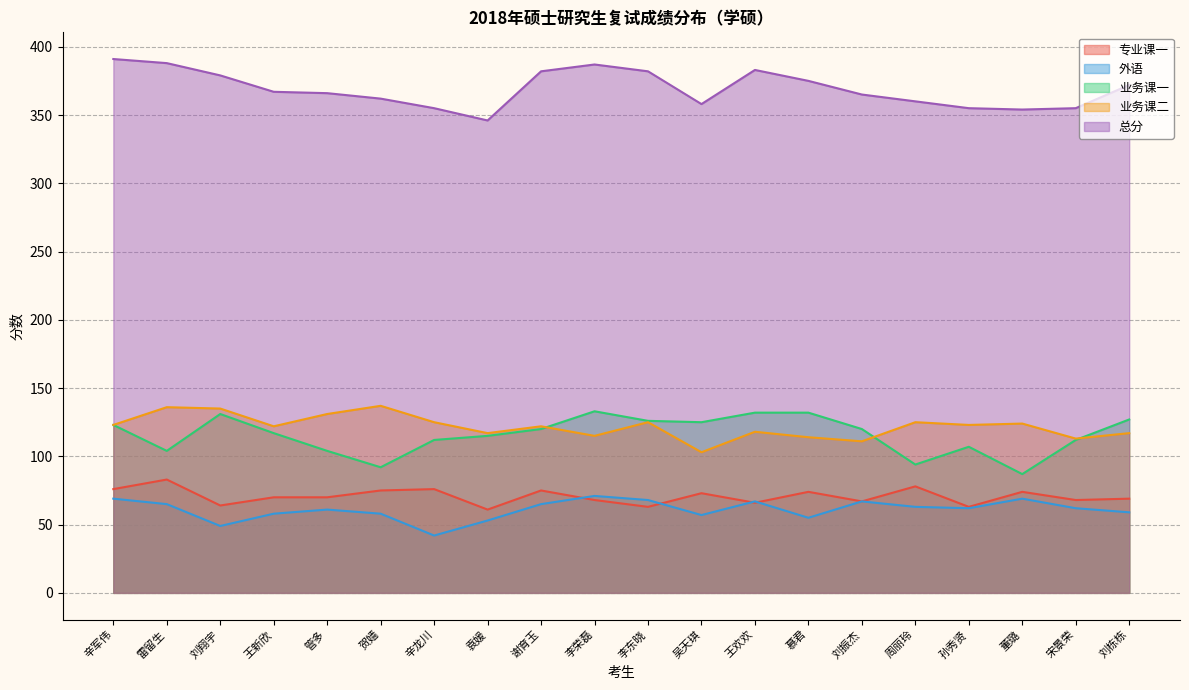

Reading right to left, what are all the values shown in this chart?

专业课一: 刘栋栋=69	宋景荣=68	董璐=74	孙秀贤=63	周丽玲=78	刘振杰=67	慕君=74	王欢欢=66	吴天琪=73	李东晓=63	李荣磊=68	谢育玉=75	袁媛=61	辛龙川=76	贺嫱=75	管多=70	王新欣=70	刘翔宇=64	雷留生=83	辛军伟=76
外语: 刘栋栋=59	宋景荣=62	董璐=69	孙秀贤=62	周丽玲=63	刘振杰=67	慕君=55	王欢欢=67	吴天琪=57	李东晓=68	李荣磊=71	谢育玉=65	袁媛=53	辛龙川=42	贺嫱=58	管多=61	王新欣=58	刘翔宇=49	雷留生=65	辛军伟=69
业务课一: 刘栋栋=127	宋景荣=112	董璐=87	孙秀贤=107	周丽玲=94	刘振杰=120	慕君=132	王欢欢=132	吴天琪=125	李东晓=126	李荣磊=133	谢育玉=120	袁媛=115	辛龙川=112	贺嫱=92	管多=104	王新欣=117	刘翔宇=131	雷留生=104	辛军伟=123
业务课二: 刘栋栋=117	宋景荣=113	董璐=124	孙秀贤=123	周丽玲=125	刘振杰=111	慕君=114	王欢欢=118	吴天琪=103	李东晓=125	李荣磊=115	谢育玉=122	袁媛=117	辛龙川=125	贺嫱=137	管多=131	王新欣=122	刘翔宇=135	雷留生=136	辛军伟=123
总分: 刘栋栋=372	宋景荣=355	董璐=354	孙秀贤=355	周丽玲=360	刘振杰=365	慕君=375	王欢欢=383	吴天琪=358	李东晓=382	李荣磊=387	谢育玉=382	袁媛=346	辛龙川=355	贺嫱=362	管多=366	王新欣=367	刘翔宇=379	雷留生=388	辛军伟=391